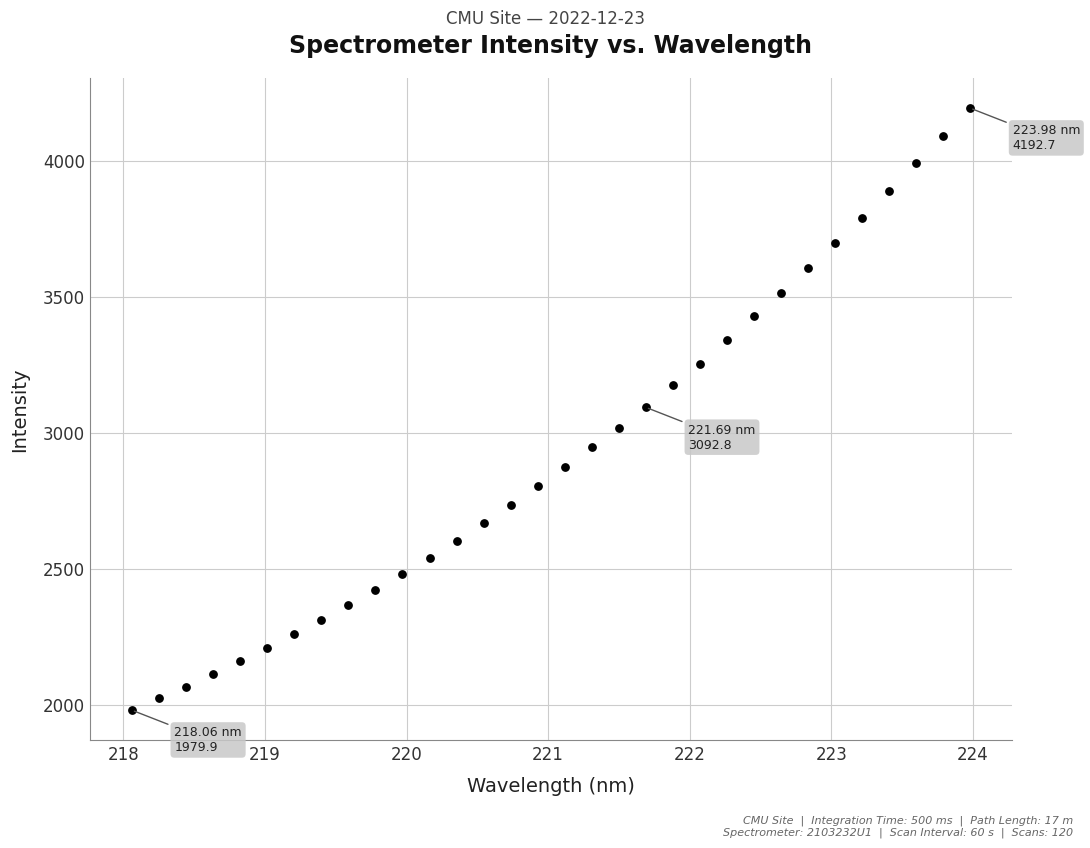

What is the range of X values (max minus min)?

5.9